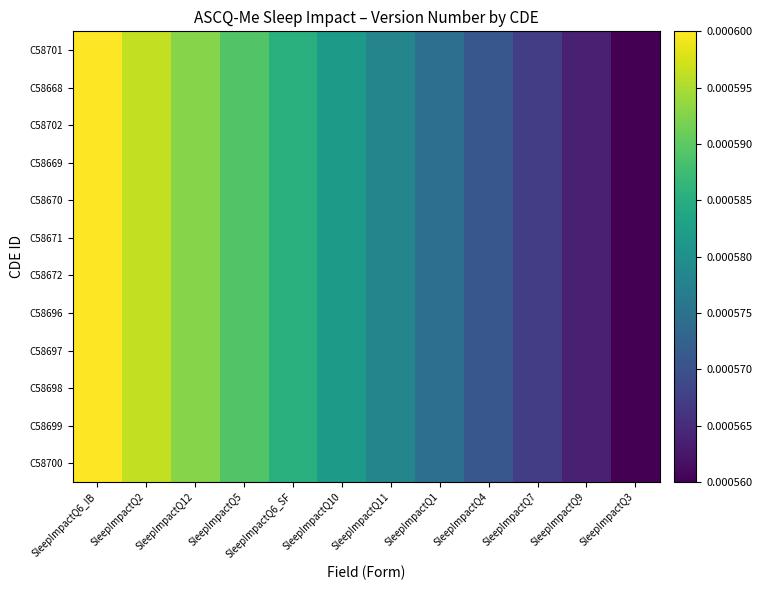

List the series in order of their peak value, highest first.

C58701, C58668, C58702, C58669, C58670, C58671, C58672, C58696, C58697, C58698, C58699, C58700